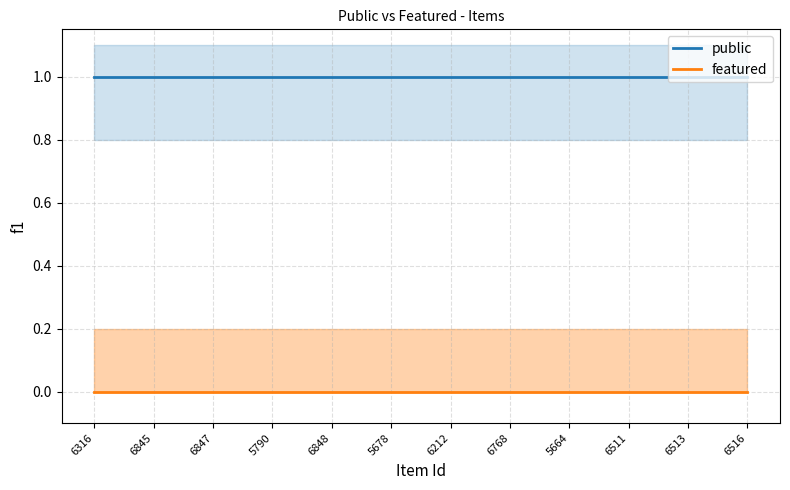

Rank the series at 6848 from lowest to highest value.

featured, public